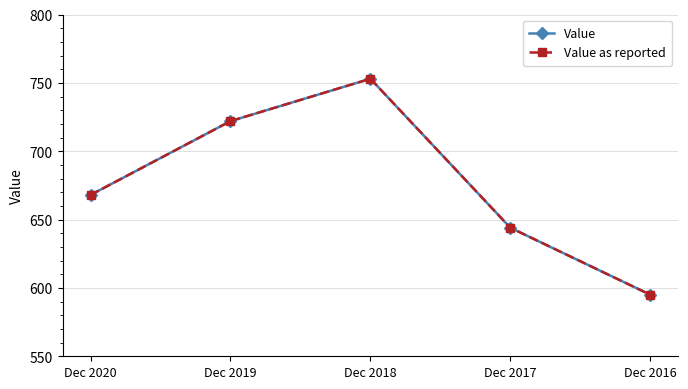

How many lines are shown in the chart?

2